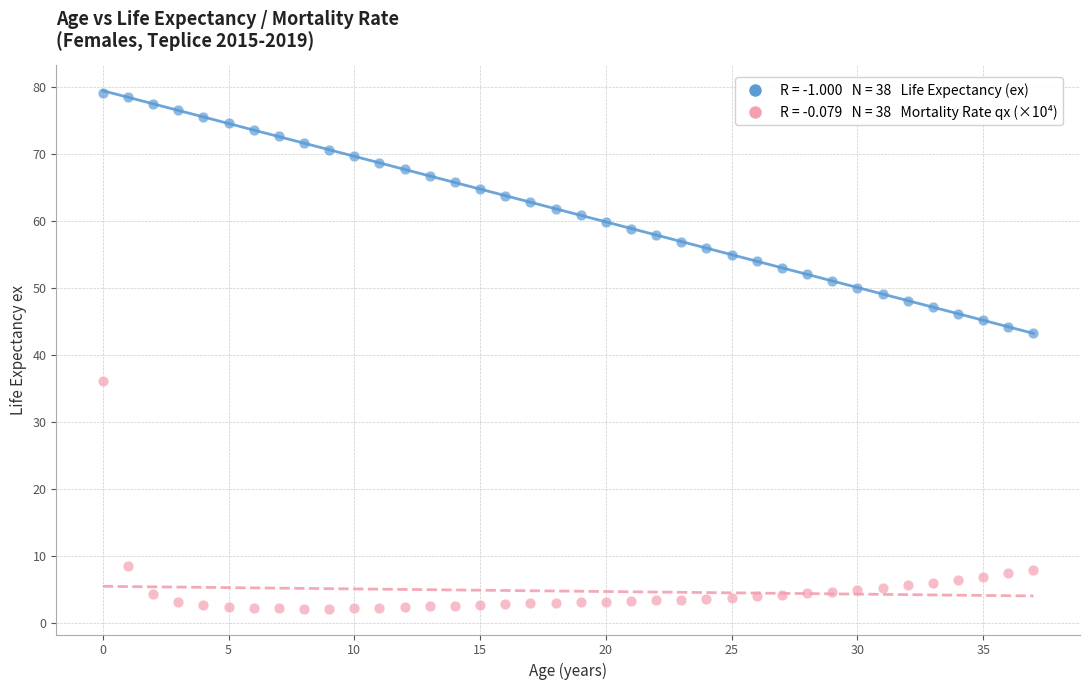

Across all data points, what is the range of Y values (max minus min)?

77.0